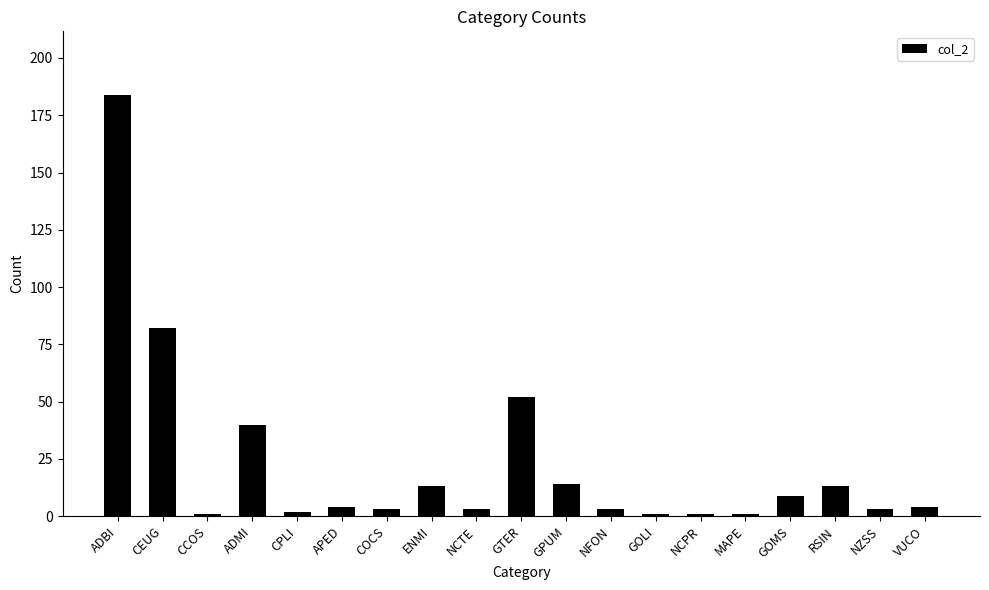

Reading left to right, extract all data points from this chart.

ADBI=184	CEUG=82	CCOS=1	ADMI=40	CPLI=2	APED=4	COCS=3	ENMI=13	NCTE=3	GTER=52	GPUM=14	NFON=3	GOLI=1	NCPR=1	MAPE=1	GOMS=9	RSIN=13	NZSS=3	VUCO=4